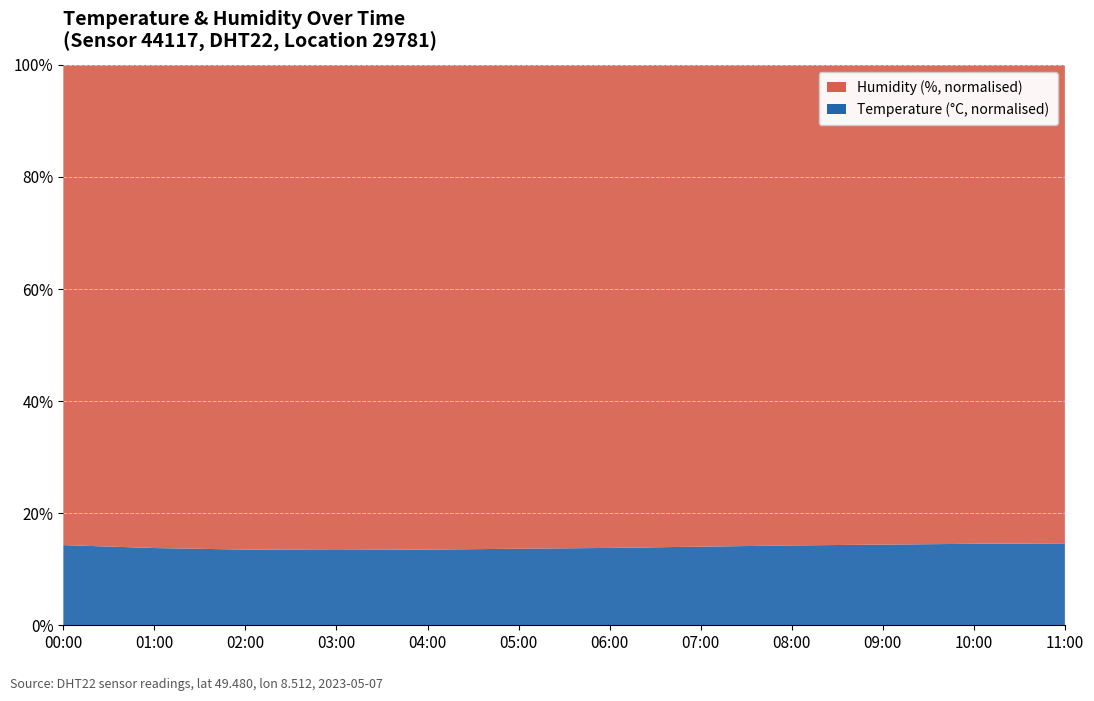

Reading left to right, transcribe all the data shown in this chart.

temperature: 00:00=17.0	01:00=16.4	02:00=15.8	03:00=15.6	04:00=15.7	05:00=15.9	06:00=16.1	07:00=16.3	08:00=16.5	09:00=16.7	10:00=16.6	11:00=16.4
humidity: 00:00=99.9	01:00=99.9	02:00=99.9	03:00=99.9	04:00=99.9	05:00=99.9	06:00=99.9	07:00=99.9	08:00=99.9	09:00=99.9	10:00=99.9	11:00=99.9